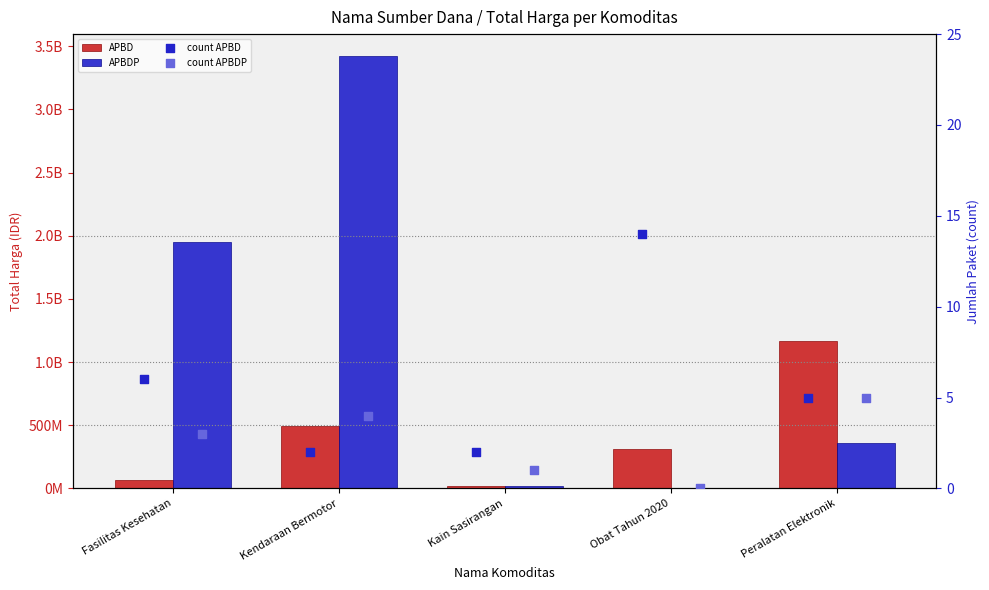

At which category is the sum across all series the highest?

Kendaraan Bermotor